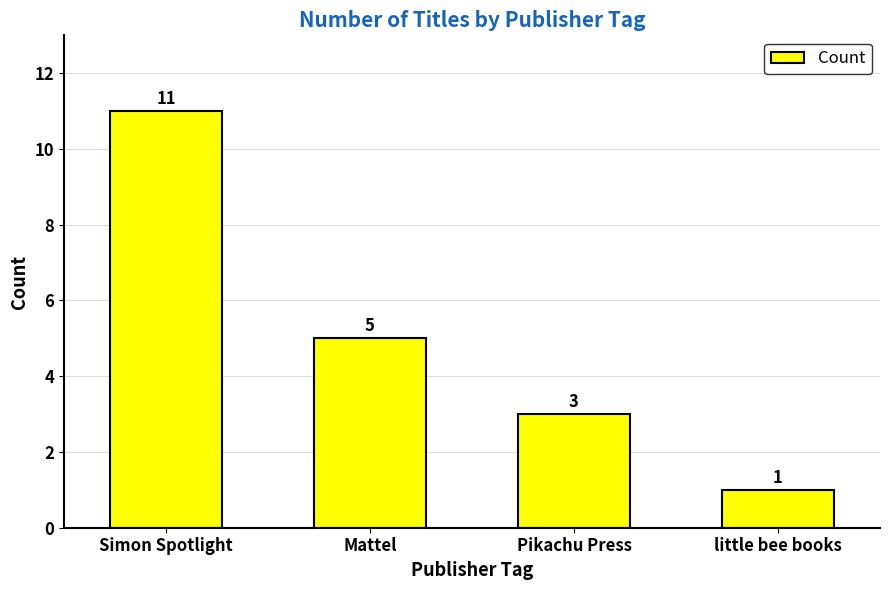

Reading right to left, transcribe all the data shown in this chart.

1	3	5	11